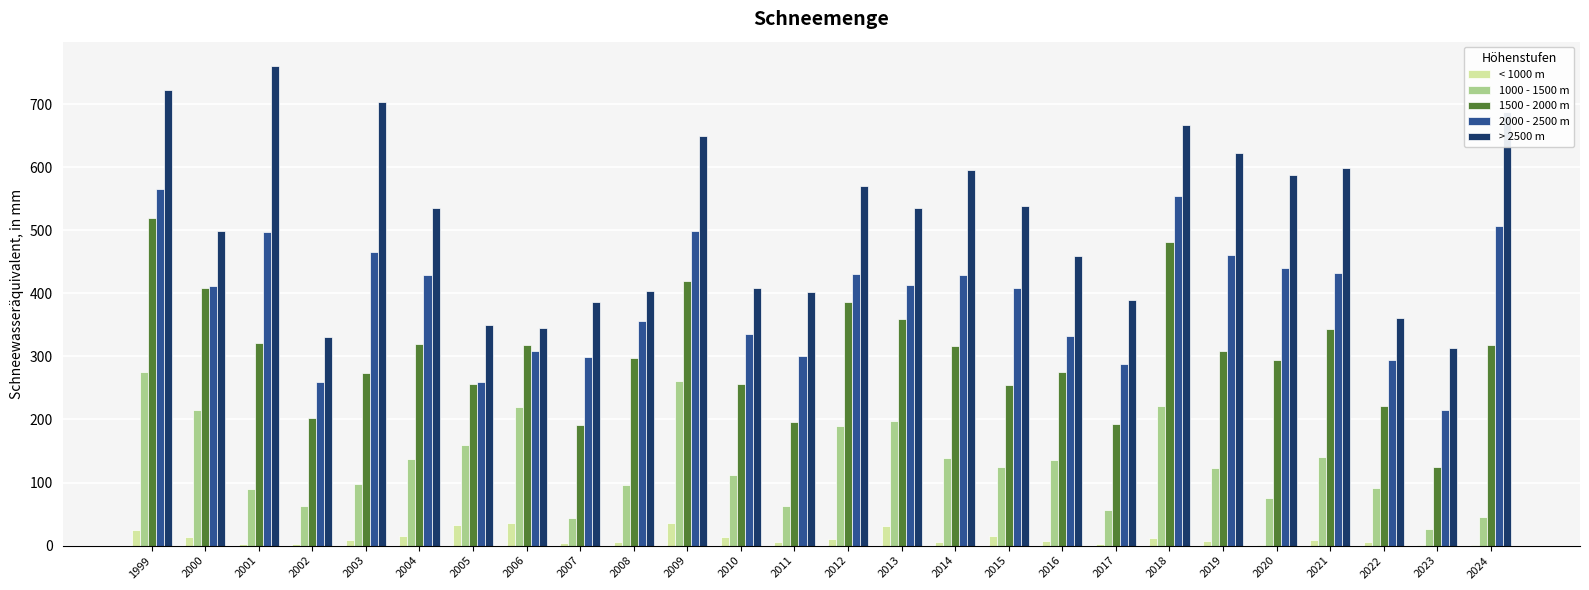

Which category has the highest value across all series?

2001